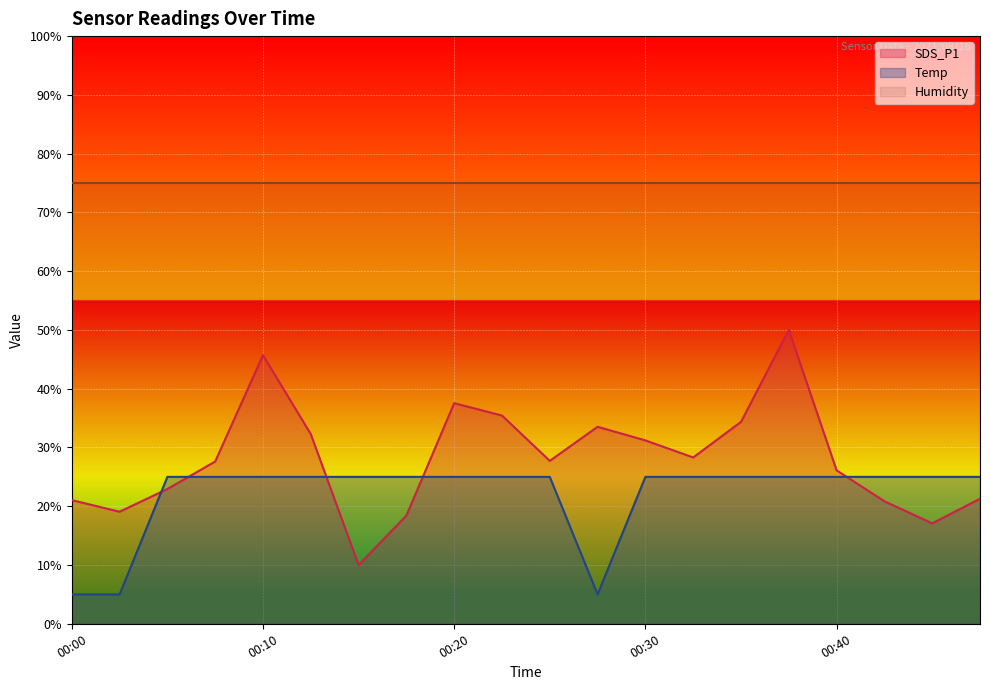

Rank the series at 00:22 from lowest to highest value.

Temp, SDS_P1